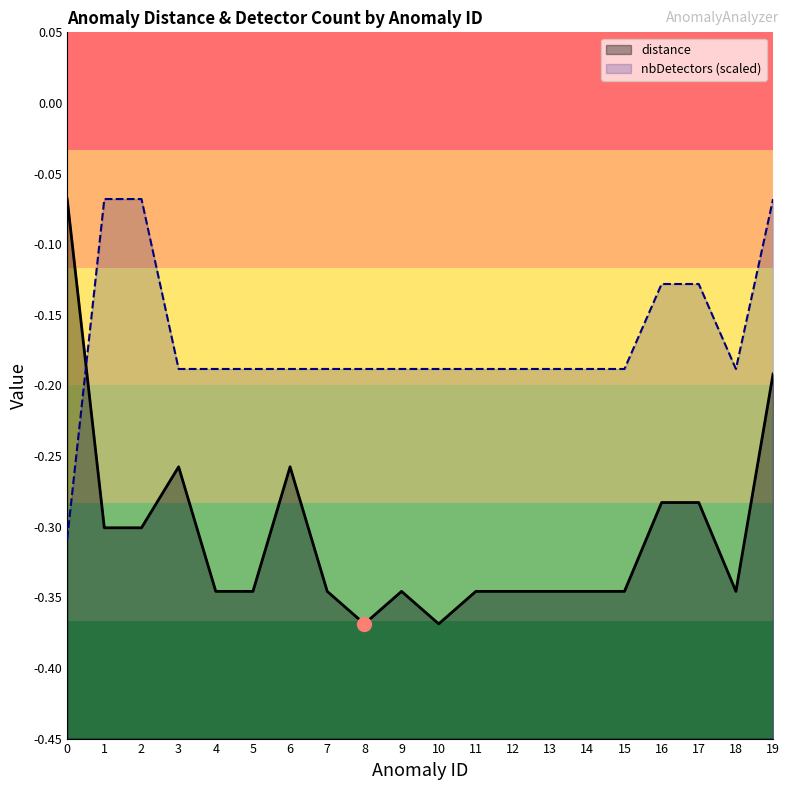

How many intersections are there between nbDetectors (scaled) and distance?

1